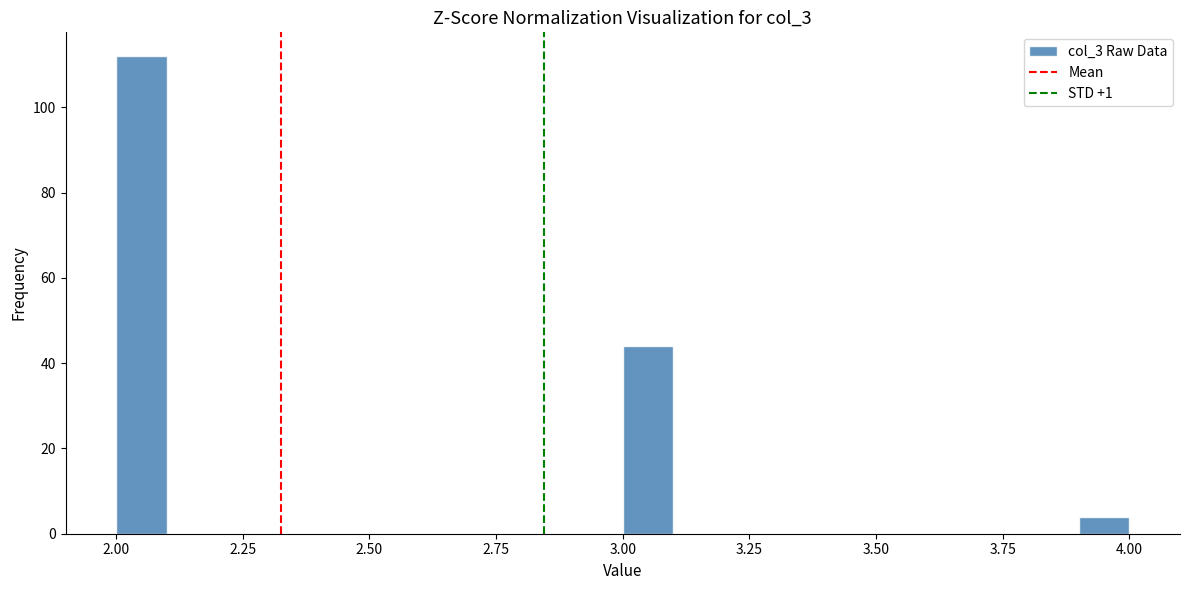

Around what value on the x-axis is the tallest bar? Give the approximate position of its centre, as read against the axis.

2.05